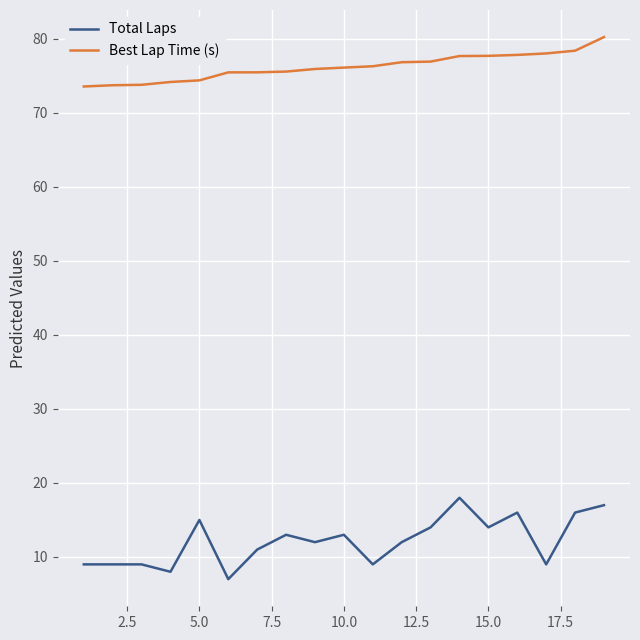

True or false: Best Lap Time (s) and Total Laps intersect in this chart.

False